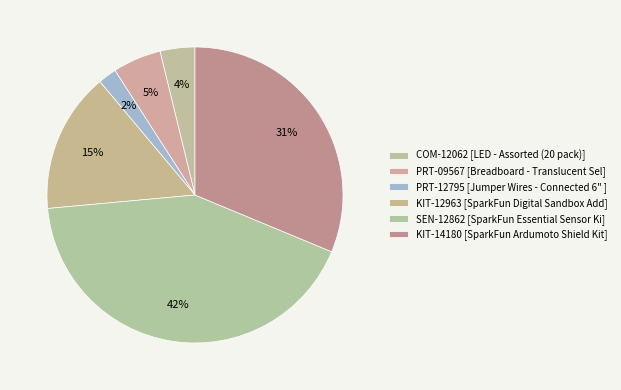

What is the total percentage of COM-12062 and PRT-12795?

5.8%